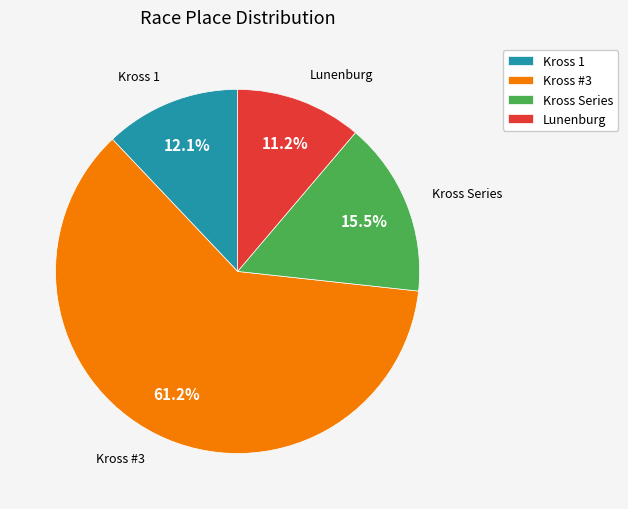

Is the sum of Lunenburg and Kross Series greater than half?

No